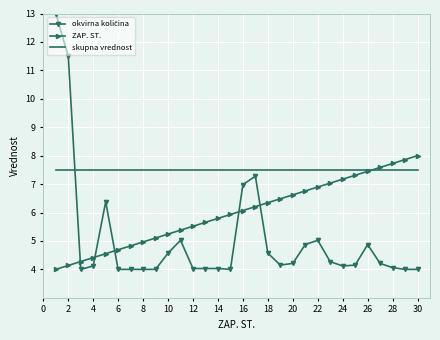

Which series has the largest total across all categories?

skupna vrednost